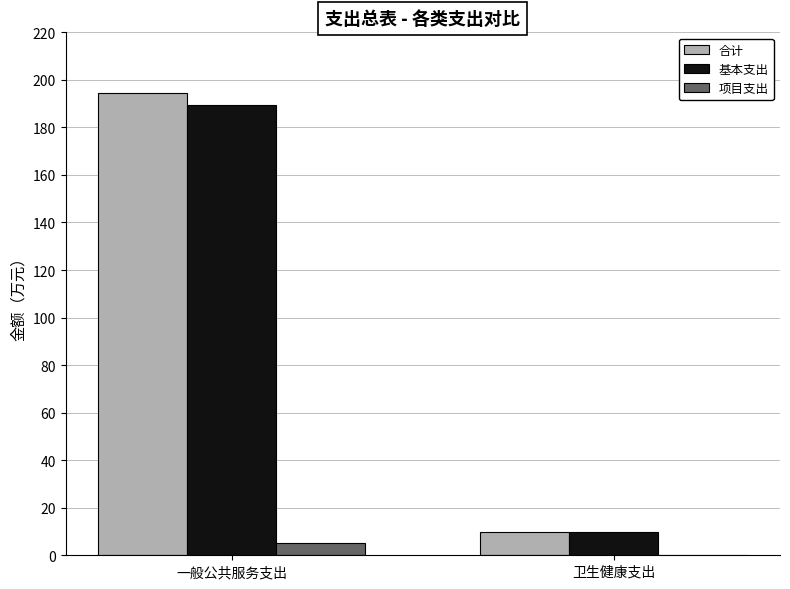

The value of 项目支出 at 一般公共服务支出 is 5.0. True or false?

True